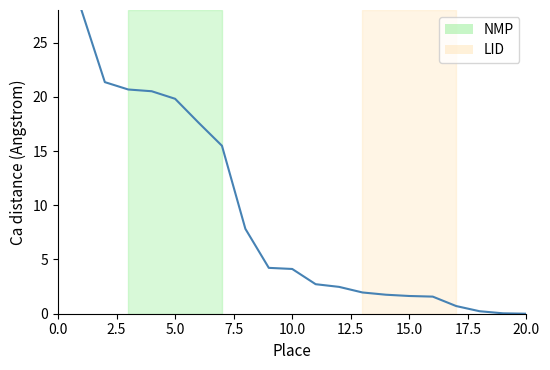

What is the greatest value displayed?

28.0